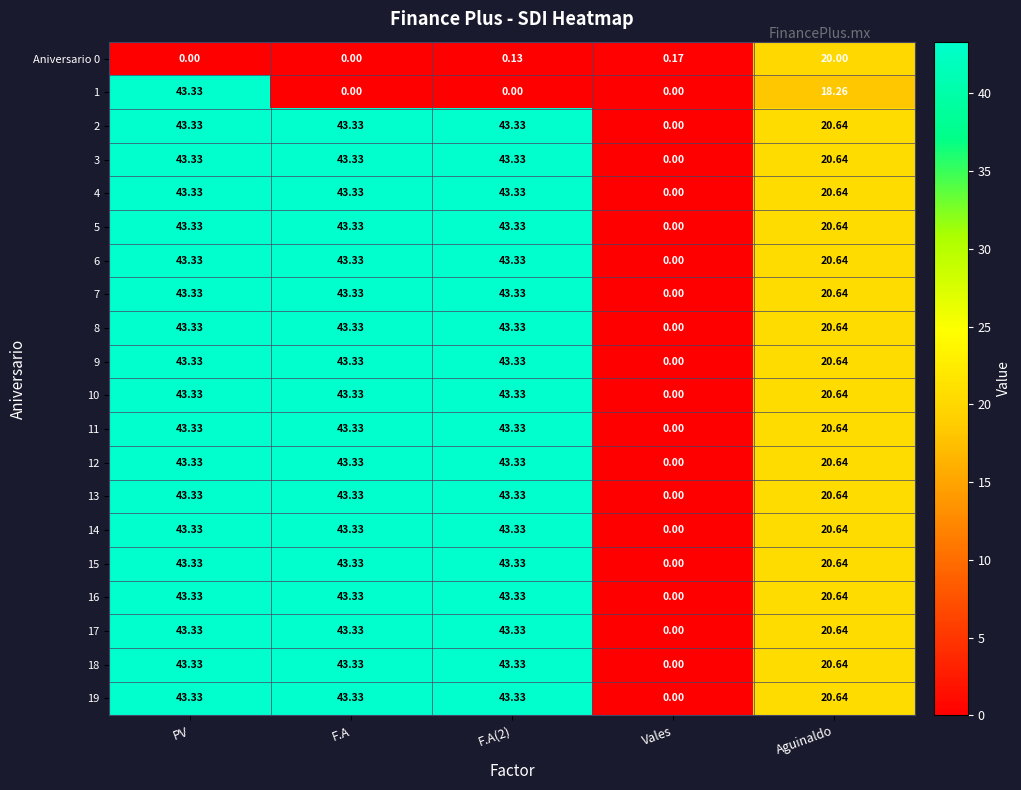

How many distinct data groups are displayed?

20